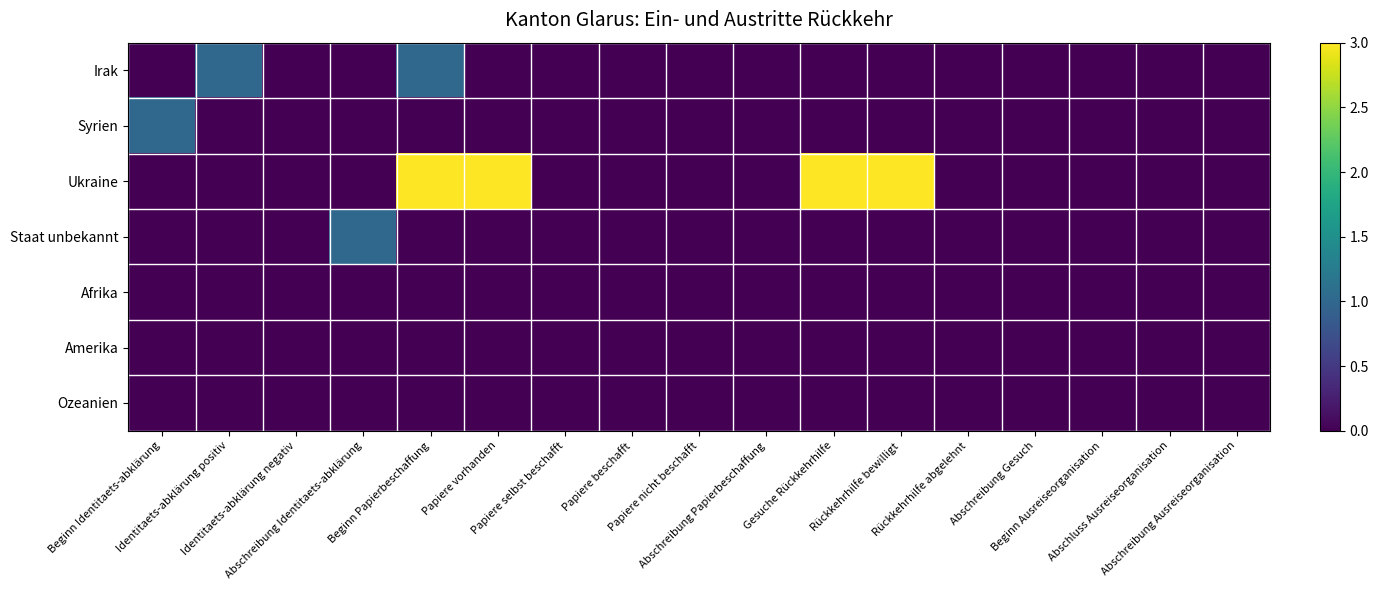

Reading left to right, what are all the values shown in this chart?

Irak: Beginn Identitaets-abklärung=0	Identitaets-abklärung positiv=1	Identitaets-abklärung negativ=0	Abschreibung Identitaets-abklärung=0	Beginn Papierbeschaffung=1	Papiere vorhanden=0	Papiere selbst beschafft=0	Papiere beschafft=0	Papiere nicht beschafft=0	Abschreibung Papierbeschaffung=0	Gesuche Rückkehrhilfe=0	Rückkehrhilfe bewilligt=0	Rückkehrhilfe abgelehnt=0	Abschreibung Gesuch=0	Beginn Ausreiseorganisation=0	Abschluss Ausreiseorganisation=0	Abschreibung Ausreiseorganisation=0
Syrien: Beginn Identitaets-abklärung=1	Identitaets-abklärung positiv=0	Identitaets-abklärung negativ=0	Abschreibung Identitaets-abklärung=0	Beginn Papierbeschaffung=0	Papiere vorhanden=0	Papiere selbst beschafft=0	Papiere beschafft=0	Papiere nicht beschafft=0	Abschreibung Papierbeschaffung=0	Gesuche Rückkehrhilfe=0	Rückkehrhilfe bewilligt=0	Rückkehrhilfe abgelehnt=0	Abschreibung Gesuch=0	Beginn Ausreiseorganisation=0	Abschluss Ausreiseorganisation=0	Abschreibung Ausreiseorganisation=0
Ukraine: Beginn Identitaets-abklärung=0	Identitaets-abklärung positiv=0	Identitaets-abklärung negativ=0	Abschreibung Identitaets-abklärung=0	Beginn Papierbeschaffung=3	Papiere vorhanden=3	Papiere selbst beschafft=0	Papiere beschafft=0	Papiere nicht beschafft=0	Abschreibung Papierbeschaffung=0	Gesuche Rückkehrhilfe=3	Rückkehrhilfe bewilligt=3	Rückkehrhilfe abgelehnt=0	Abschreibung Gesuch=0	Beginn Ausreiseorganisation=0	Abschluss Ausreiseorganisation=0	Abschreibung Ausreiseorganisation=0
Staat unbekannt: Beginn Identitaets-abklärung=0	Identitaets-abklärung positiv=0	Identitaets-abklärung negativ=0	Abschreibung Identitaets-abklärung=1	Beginn Papierbeschaffung=0	Papiere vorhanden=0	Papiere selbst beschafft=0	Papiere beschafft=0	Papiere nicht beschafft=0	Abschreibung Papierbeschaffung=0	Gesuche Rückkehrhilfe=0	Rückkehrhilfe bewilligt=0	Rückkehrhilfe abgelehnt=0	Abschreibung Gesuch=0	Beginn Ausreiseorganisation=0	Abschluss Ausreiseorganisation=0	Abschreibung Ausreiseorganisation=0
Afrika: Beginn Identitaets-abklärung=0	Identitaets-abklärung positiv=0	Identitaets-abklärung negativ=0	Abschreibung Identitaets-abklärung=0	Beginn Papierbeschaffung=0	Papiere vorhanden=0	Papiere selbst beschafft=0	Papiere beschafft=0	Papiere nicht beschafft=0	Abschreibung Papierbeschaffung=0	Gesuche Rückkehrhilfe=0	Rückkehrhilfe bewilligt=0	Rückkehrhilfe abgelehnt=0	Abschreibung Gesuch=0	Beginn Ausreiseorganisation=0	Abschluss Ausreiseorganisation=0	Abschreibung Ausreiseorganisation=0
Amerika: Beginn Identitaets-abklärung=0	Identitaets-abklärung positiv=0	Identitaets-abklärung negativ=0	Abschreibung Identitaets-abklärung=0	Beginn Papierbeschaffung=0	Papiere vorhanden=0	Papiere selbst beschafft=0	Papiere beschafft=0	Papiere nicht beschafft=0	Abschreibung Papierbeschaffung=0	Gesuche Rückkehrhilfe=0	Rückkehrhilfe bewilligt=0	Rückkehrhilfe abgelehnt=0	Abschreibung Gesuch=0	Beginn Ausreiseorganisation=0	Abschluss Ausreiseorganisation=0	Abschreibung Ausreiseorganisation=0
Ozeanien: Beginn Identitaets-abklärung=0	Identitaets-abklärung positiv=0	Identitaets-abklärung negativ=0	Abschreibung Identitaets-abklärung=0	Beginn Papierbeschaffung=0	Papiere vorhanden=0	Papiere selbst beschafft=0	Papiere beschafft=0	Papiere nicht beschafft=0	Abschreibung Papierbeschaffung=0	Gesuche Rückkehrhilfe=0	Rückkehrhilfe bewilligt=0	Rückkehrhilfe abgelehnt=0	Abschreibung Gesuch=0	Beginn Ausreiseorganisation=0	Abschluss Ausreiseorganisation=0	Abschreibung Ausreiseorganisation=0